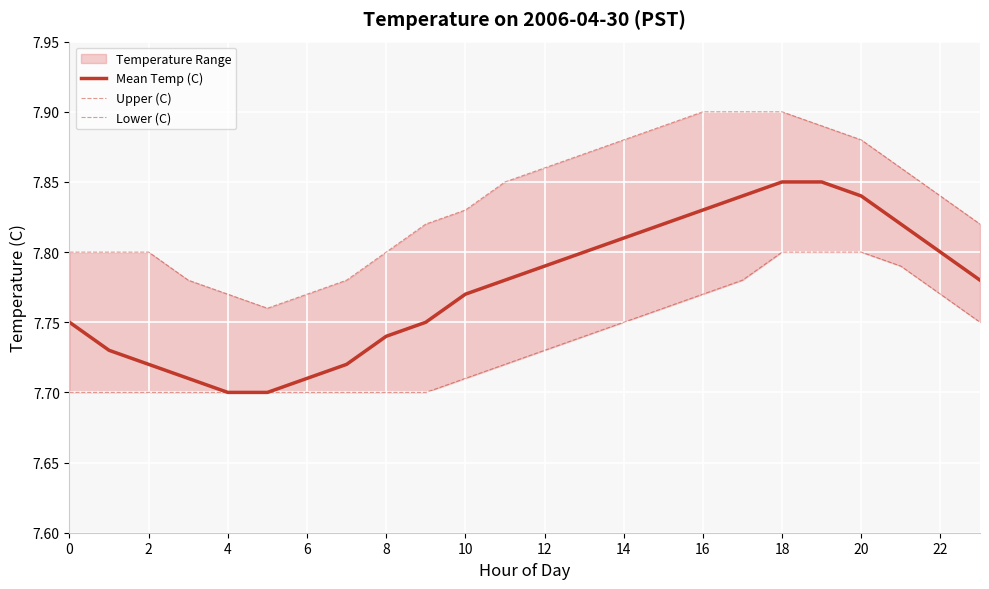

The Mean Temp (C) series shows 12.9 at 22. True or false?

False